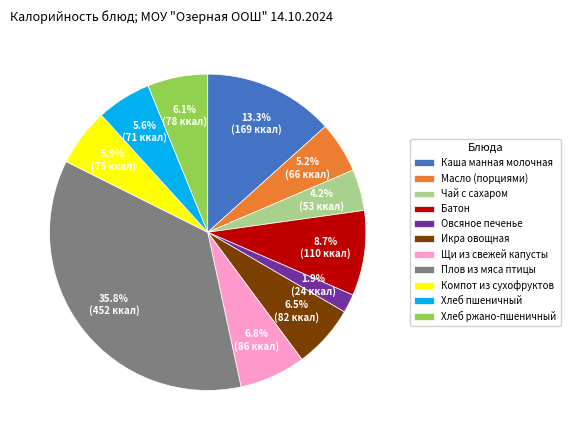

Does Каша манная молочная represent more than half of the total?

No